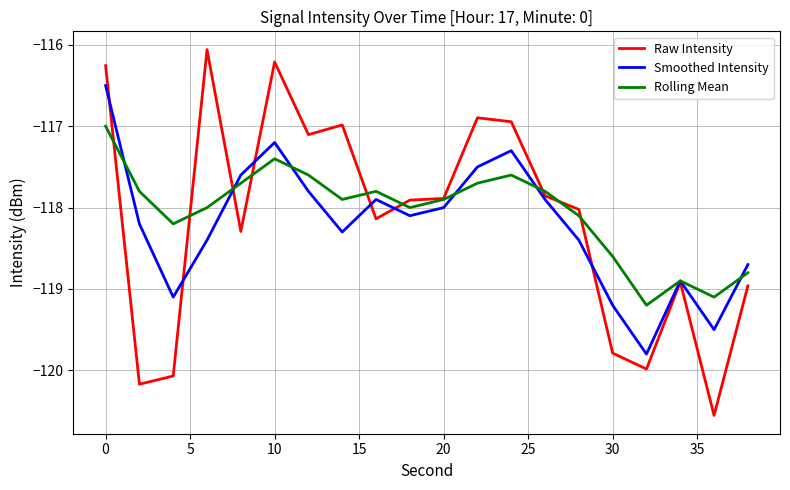

Which series has the largest range (max minus min)?

Raw Intensity